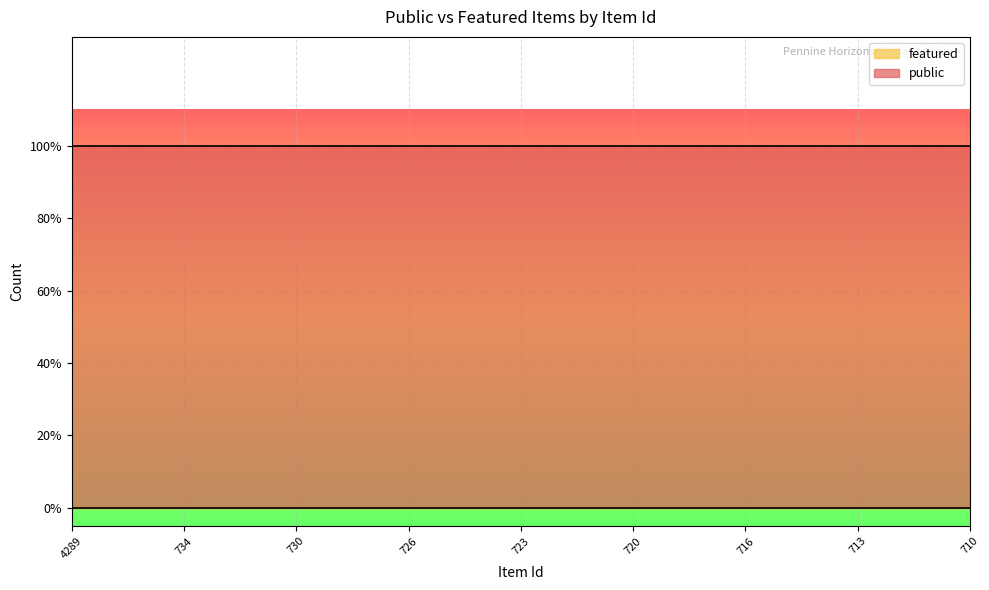

At which category is the sum across all series the highest?

4289